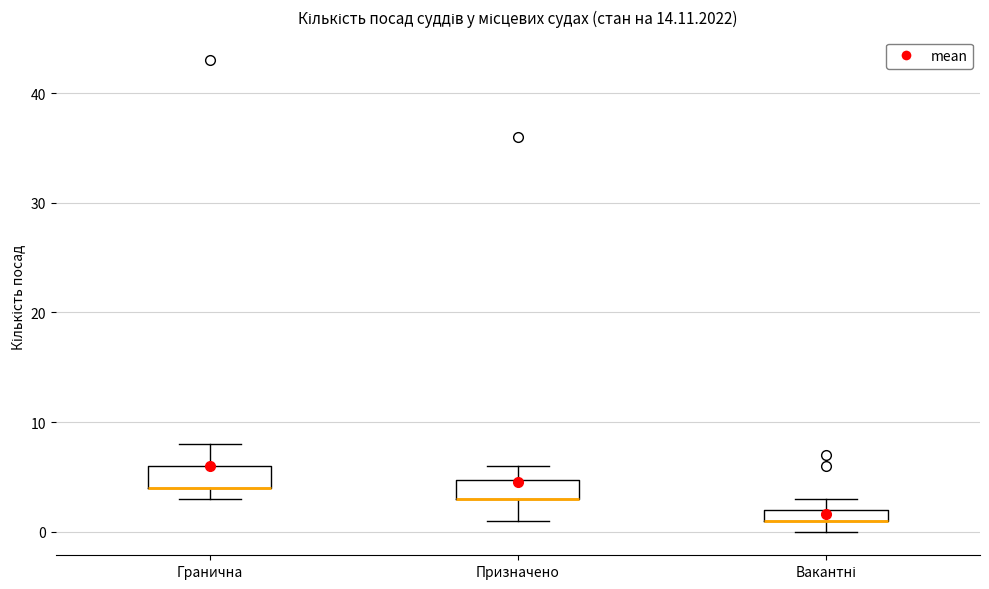

Where is the lower edge of the box for Призначено on the y-axis? The values are not printed on the chart, so give them approximately, as read against the axis.

3